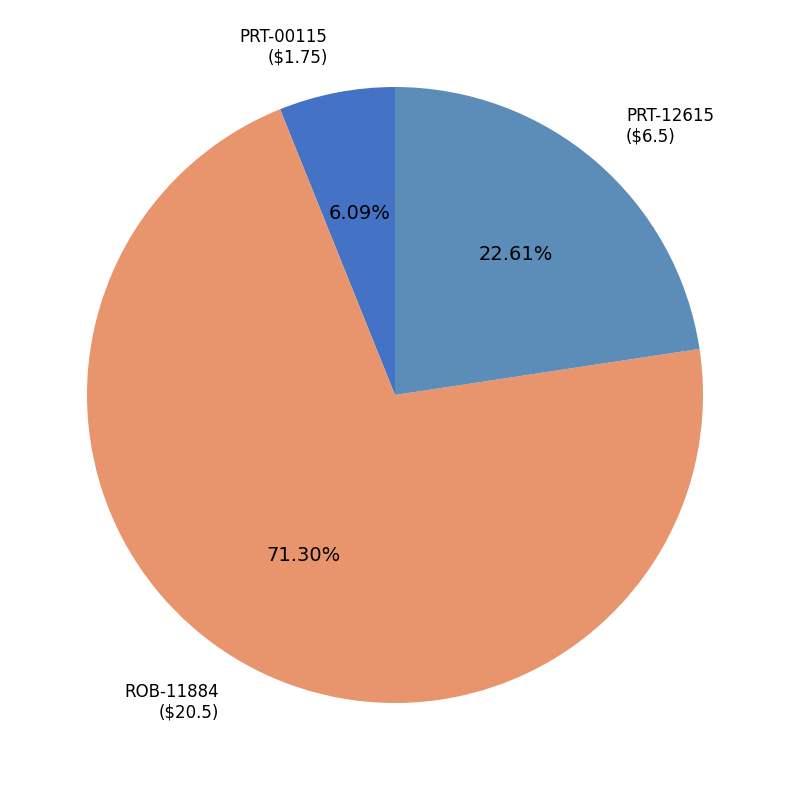

How many segments does this pie chart have?

3